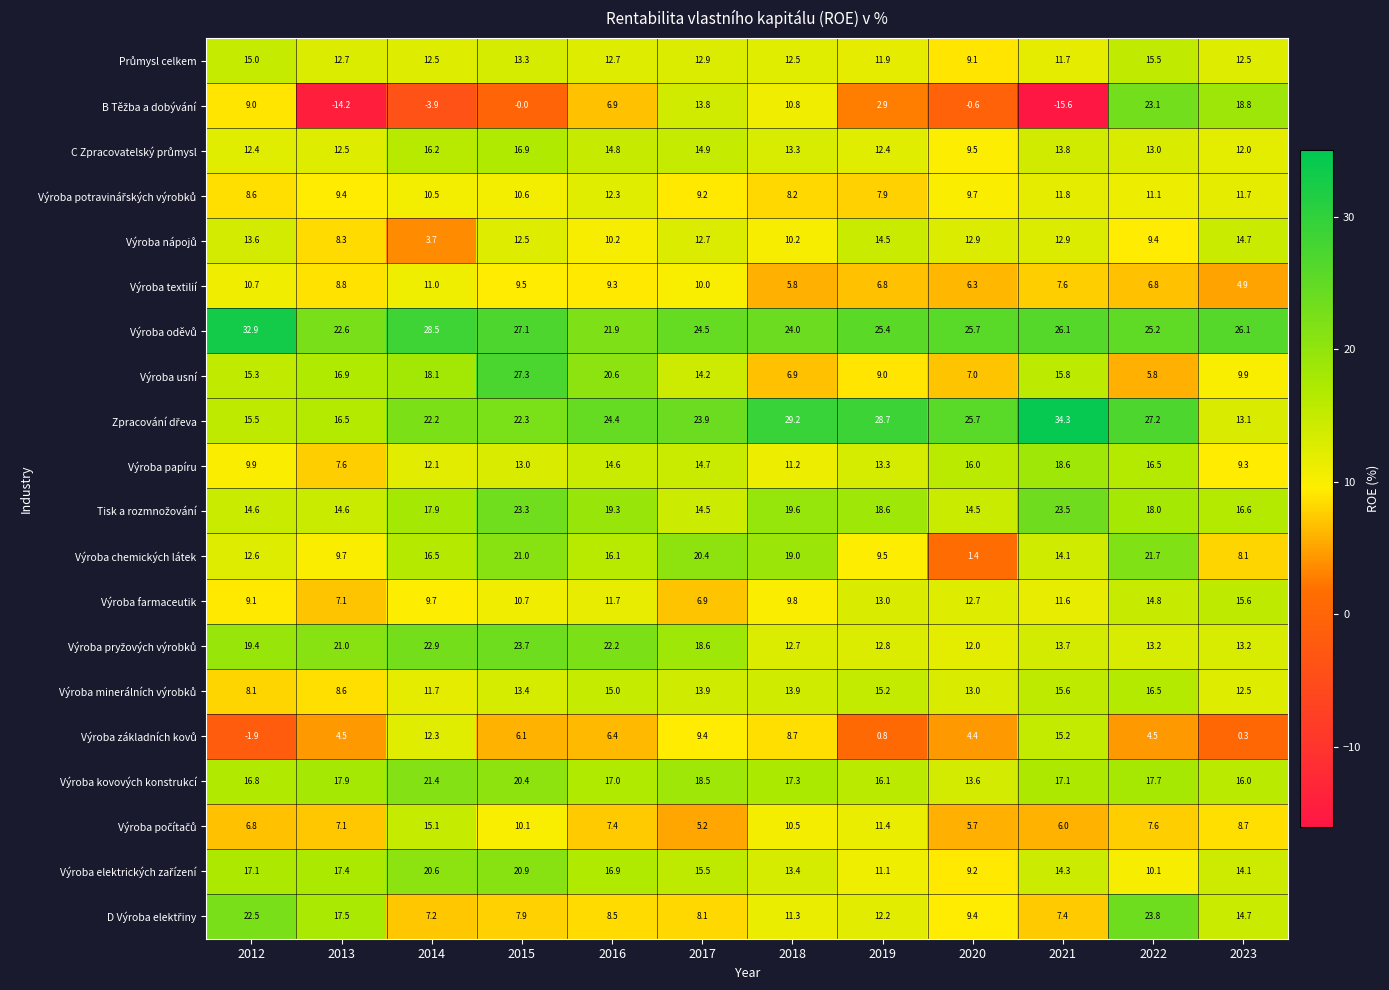

What is the greatest value displayed?

34.3